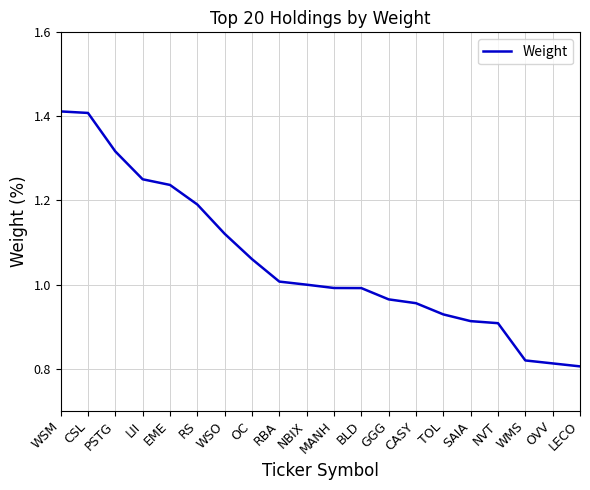

What position from the left is LECO?

20